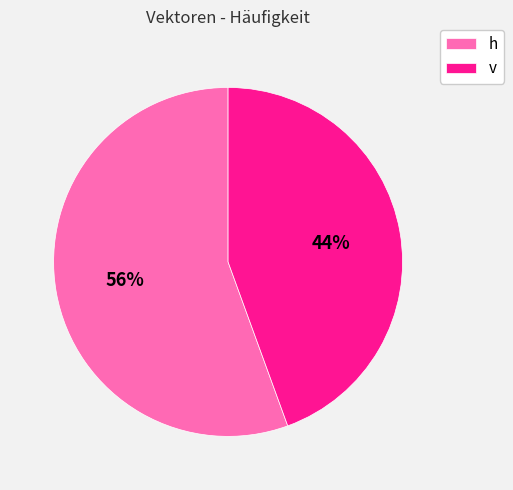

Is h the majority of the pie?

Yes